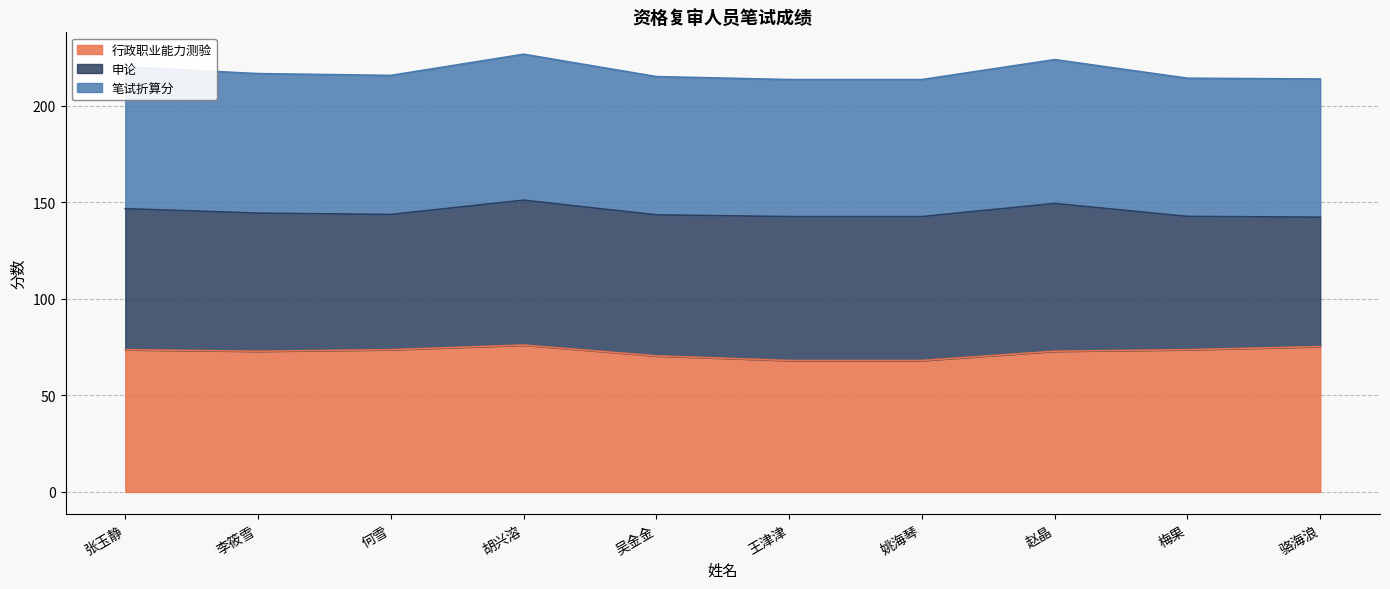

What is the total value across all series at 吴金金?

215.0